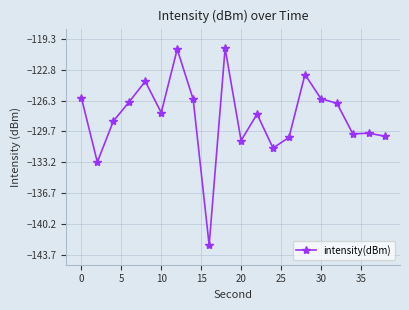

What is the average value?

-128.1